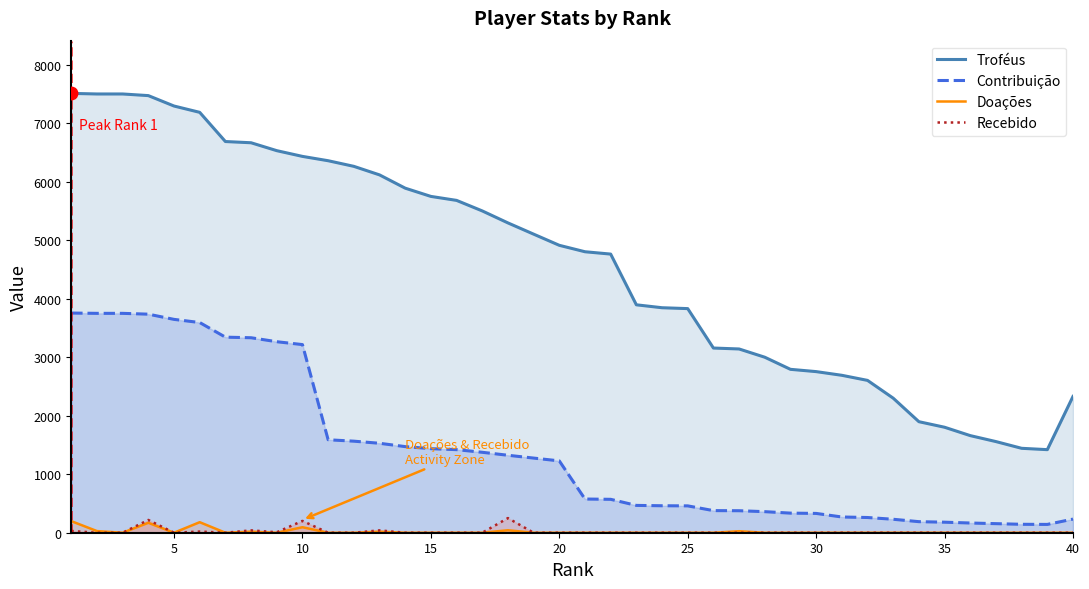

What is the difference between the maximum and minimum values in the Doações series?

198